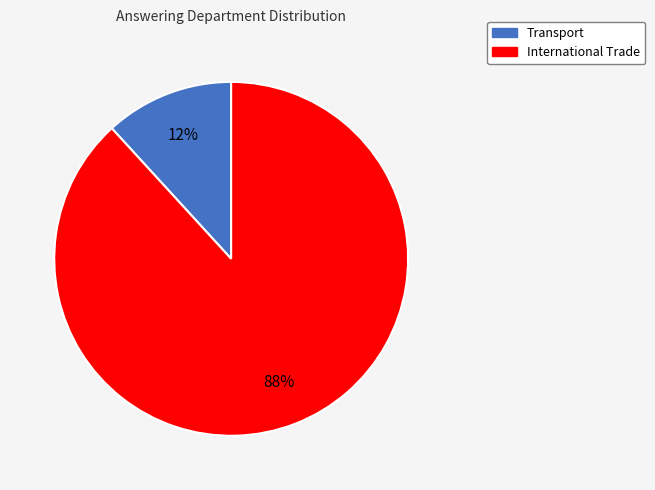

Does International Trade account for over 50% of the chart?

Yes